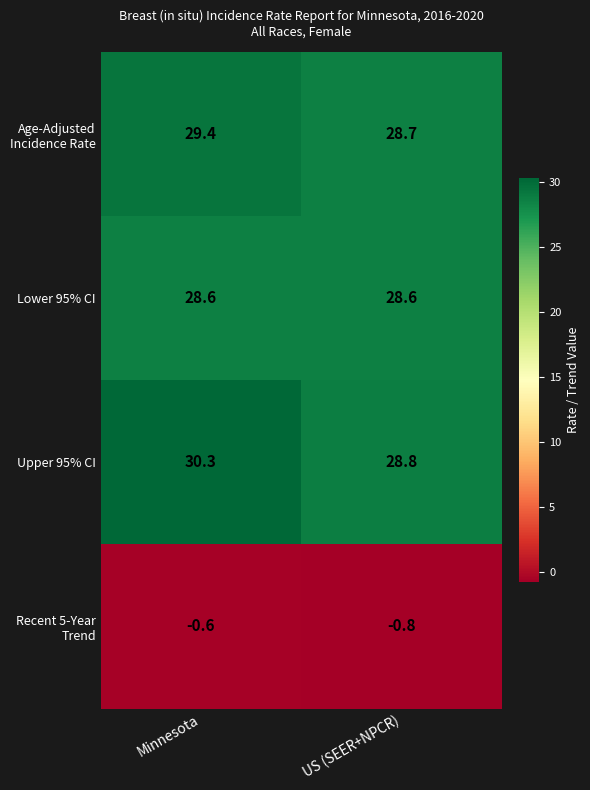

What is the smallest value displayed?

-0.8